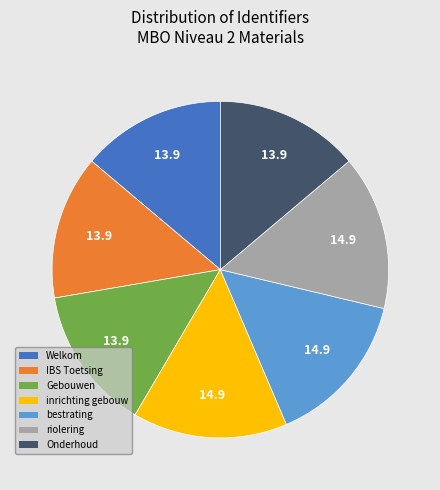

Does any single category account for the majority?

No